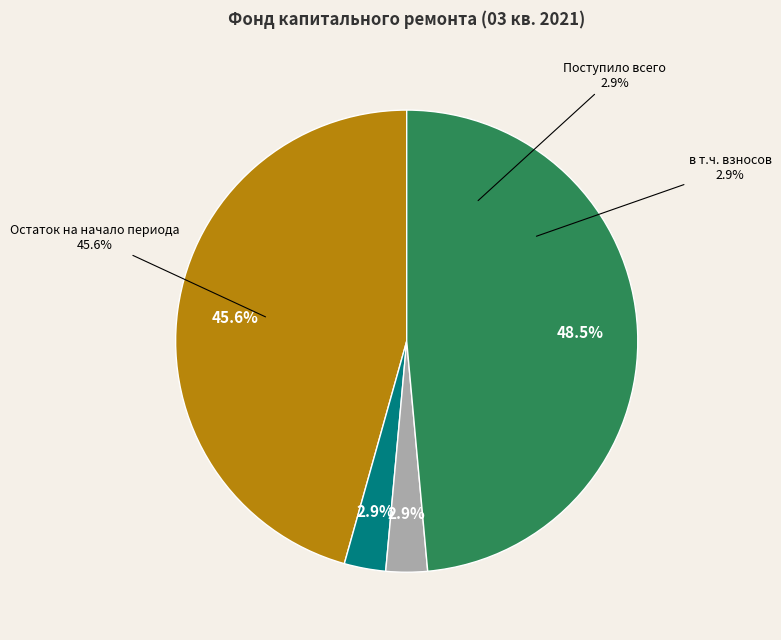

The Использовано slice represents 0% of the pie. True or false?

True